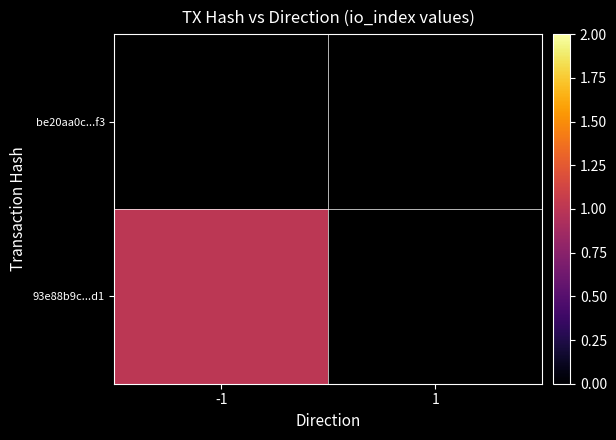

The 93e88b9c71d38b8962b7885037061034be327d1 series shows -1 at 1. True or false?

False